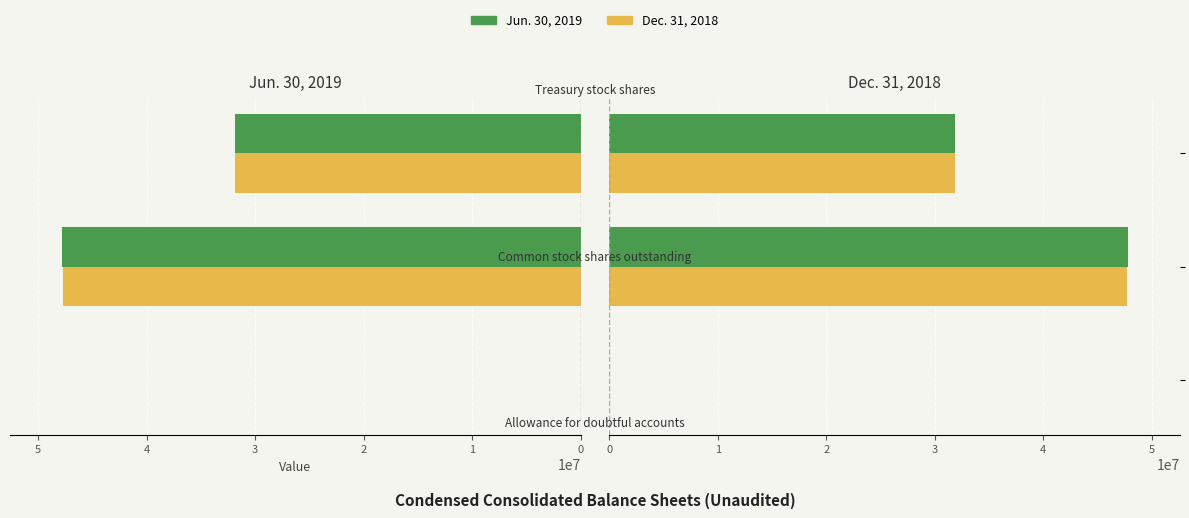

Reading right to left, transcribe all the data shown in this chart.

Jun. 30, 2019: 31841000	47811000	81
Dec. 31, 2018: 31901000	47751000	128